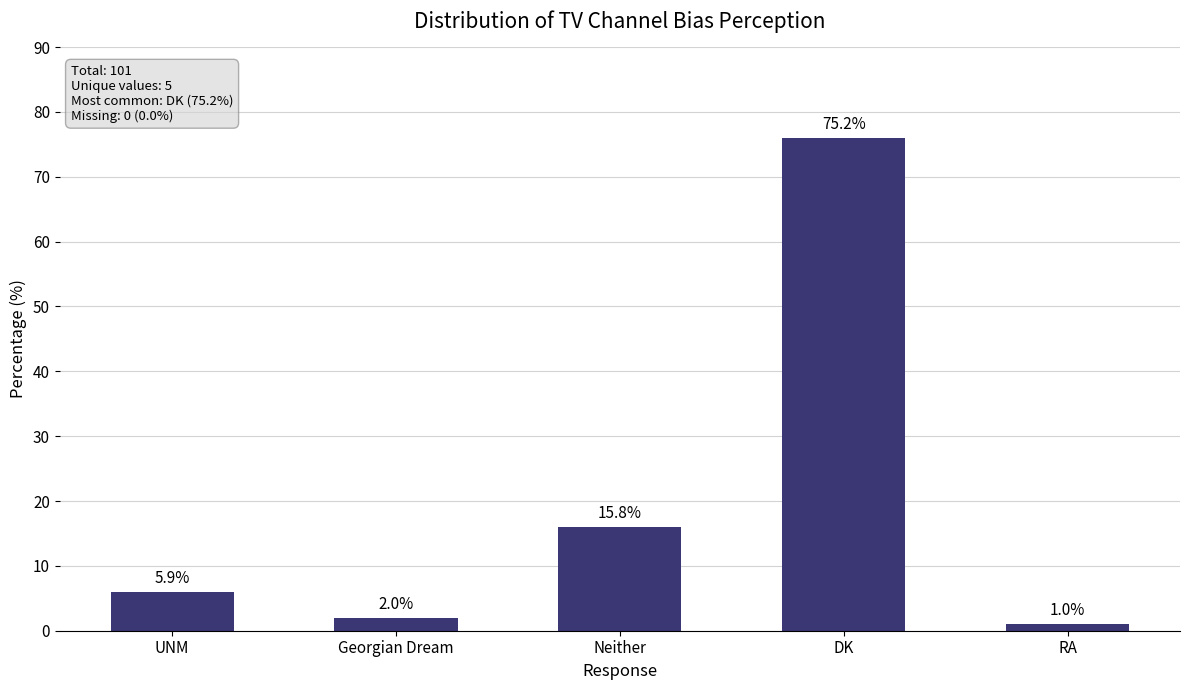

What is the value of the 2nd bar from the left?

2